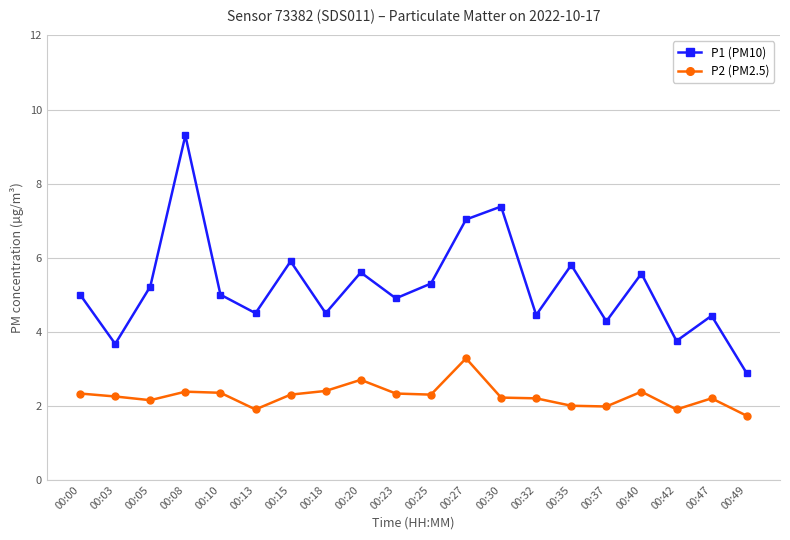

At which label does P1 (PM10) reach its minimum?

00:49